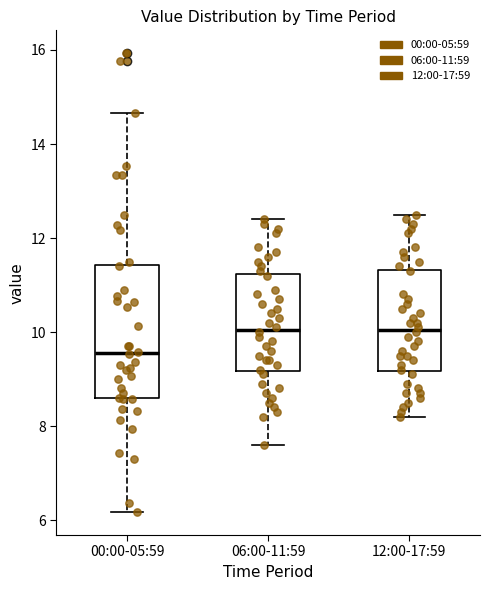

Where is the lower edge of the box for 12:00-17:59 on the y-axis? The values are not printed on the chart, so give them approximately, as read against the axis.

9.2